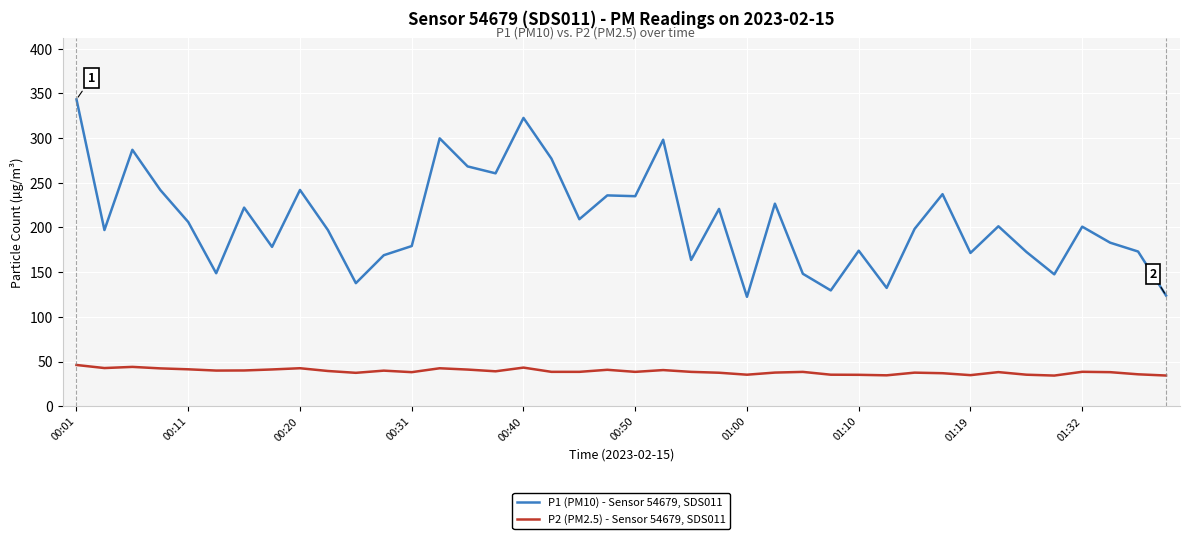

True or false: P1 (PM10) - Sensor 54679, SDS011 and P2 (PM2.5) - Sensor 54679, SDS011 cross at least once.

False